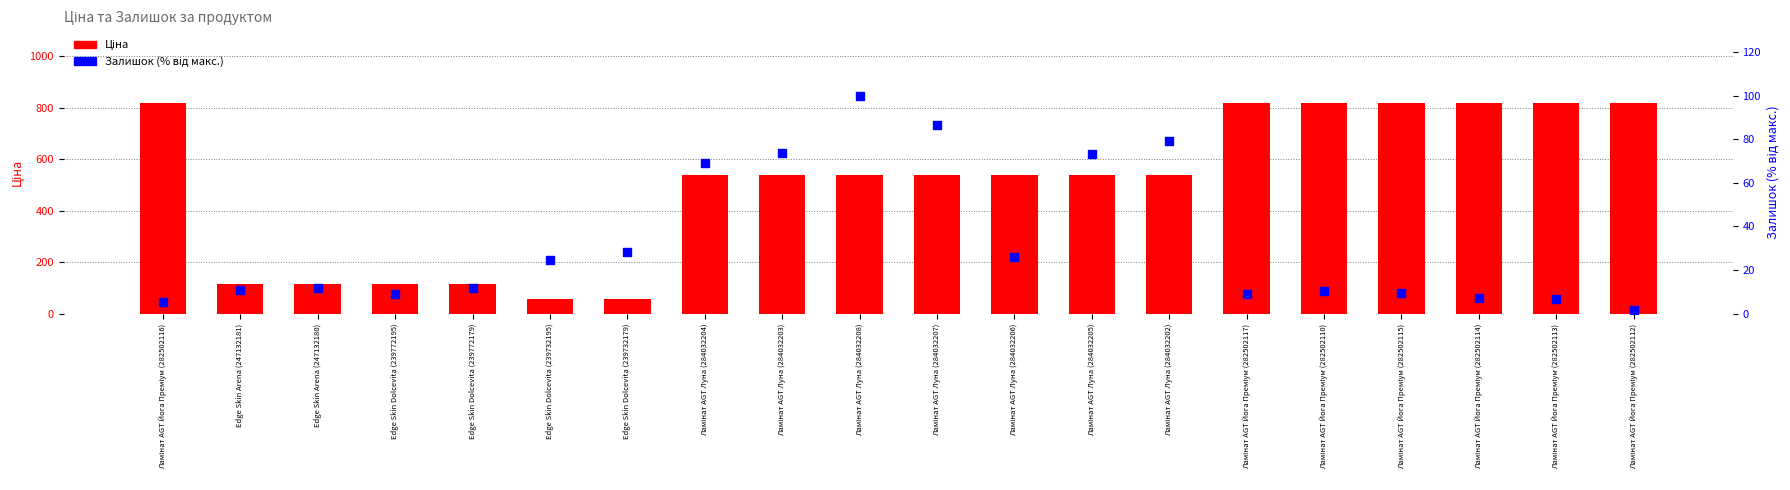

At which category is the sum across all series the highest?

Ламінат AGT Йога Преміум (282502110)